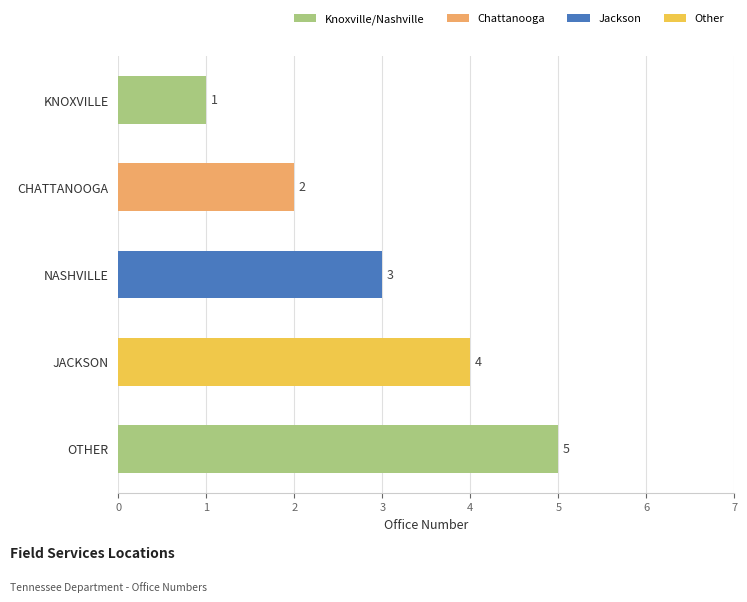

How many bars are there in total?

5